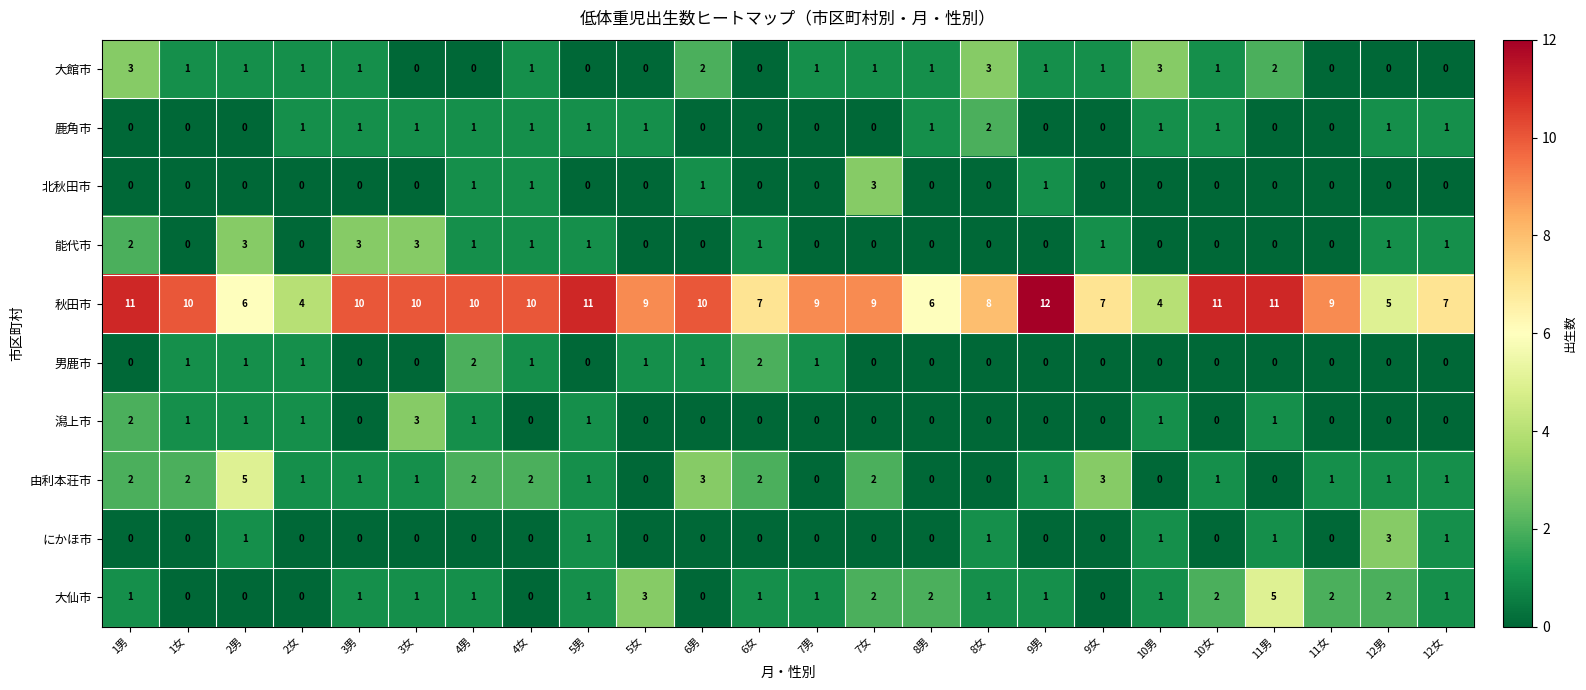

The 鹿角市 series shows 0 at 9男. True or false?

True